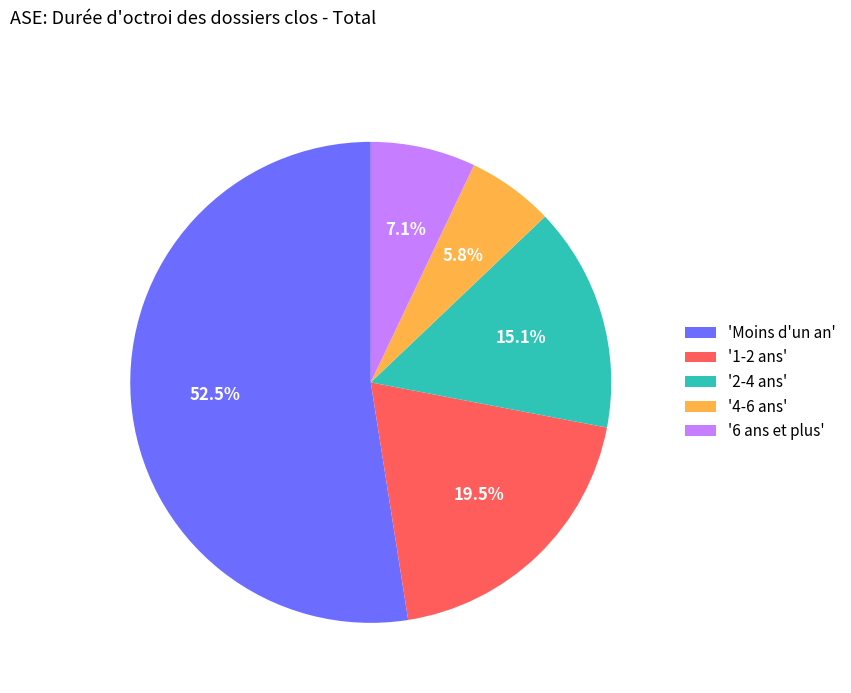

What percentage is NOT represented by '2-4 ans'?

84.9%